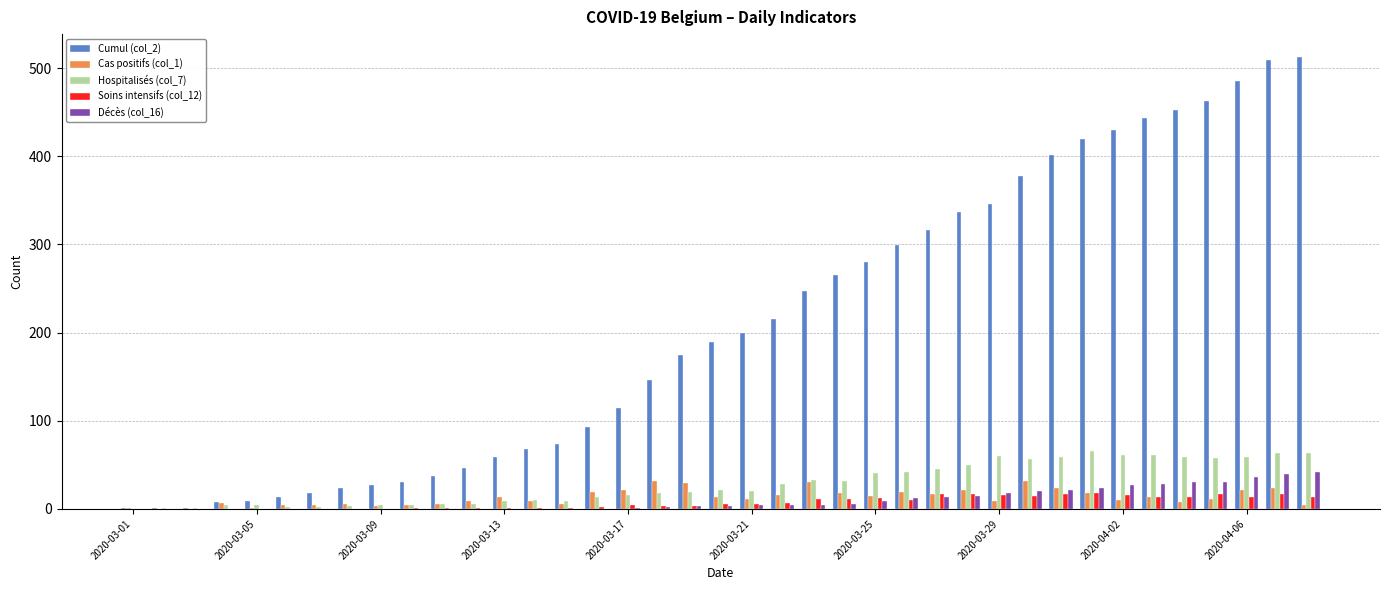

Which series has the largest total across all categories?

Cumul (col_2)